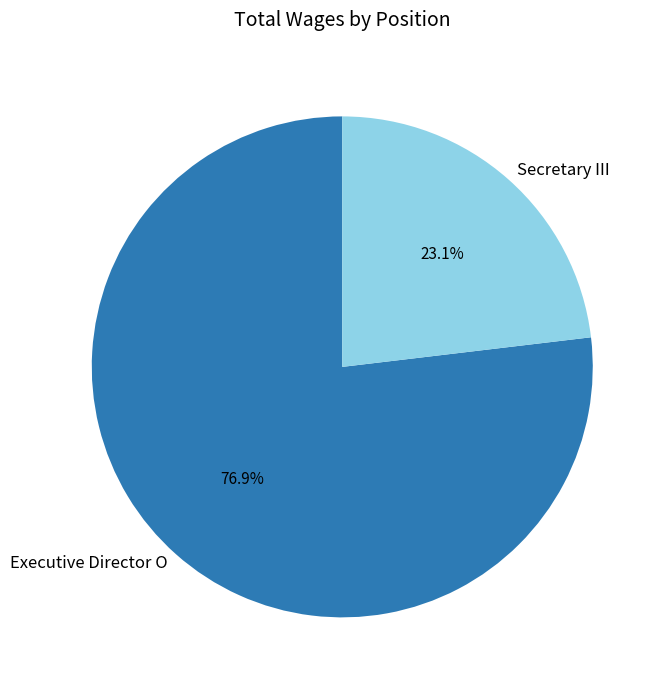

Count the number of slices in the pie.

2